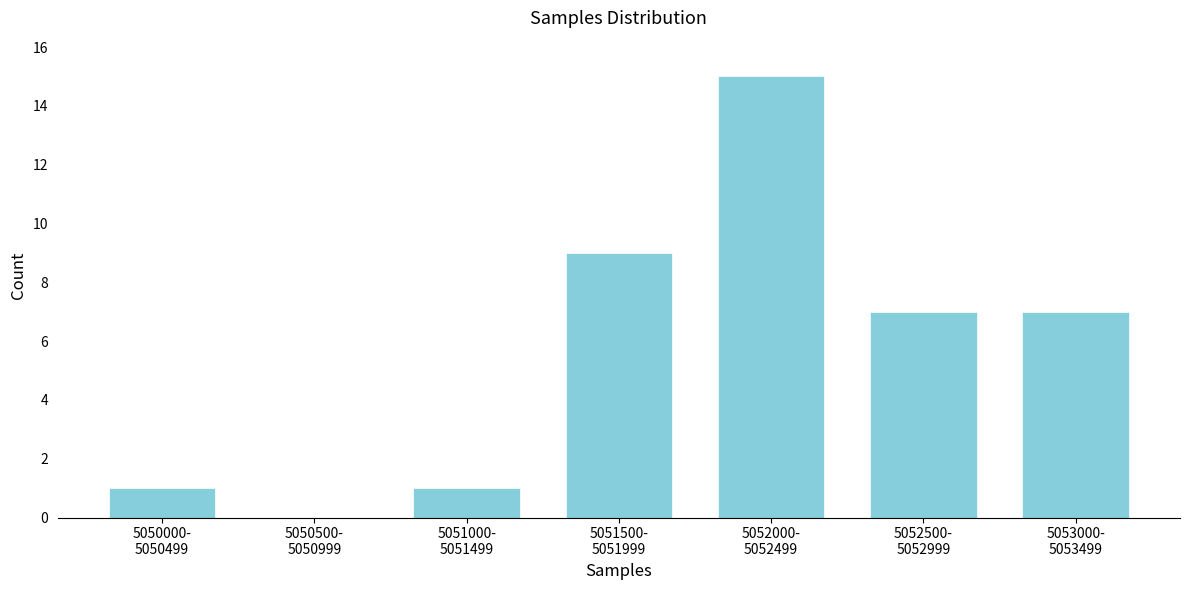

What is the greatest value displayed?

15